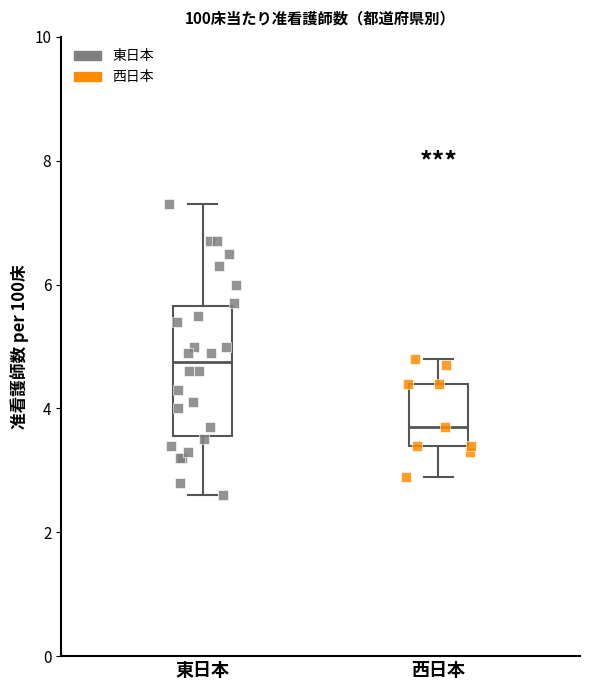

Which box is the tallest, from its lower edge to its upper edge?

東日本